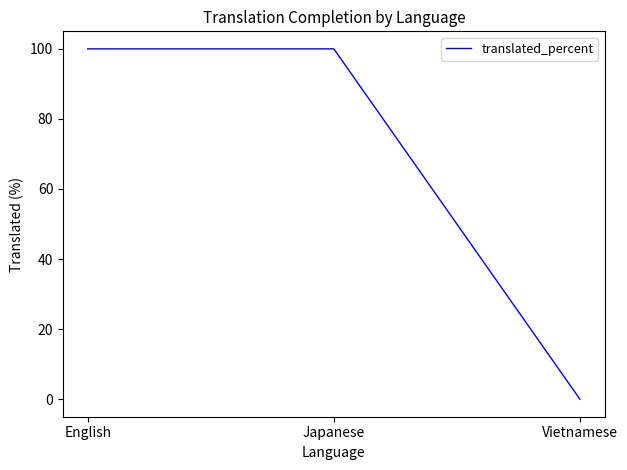

How many series are shown in this chart?

1